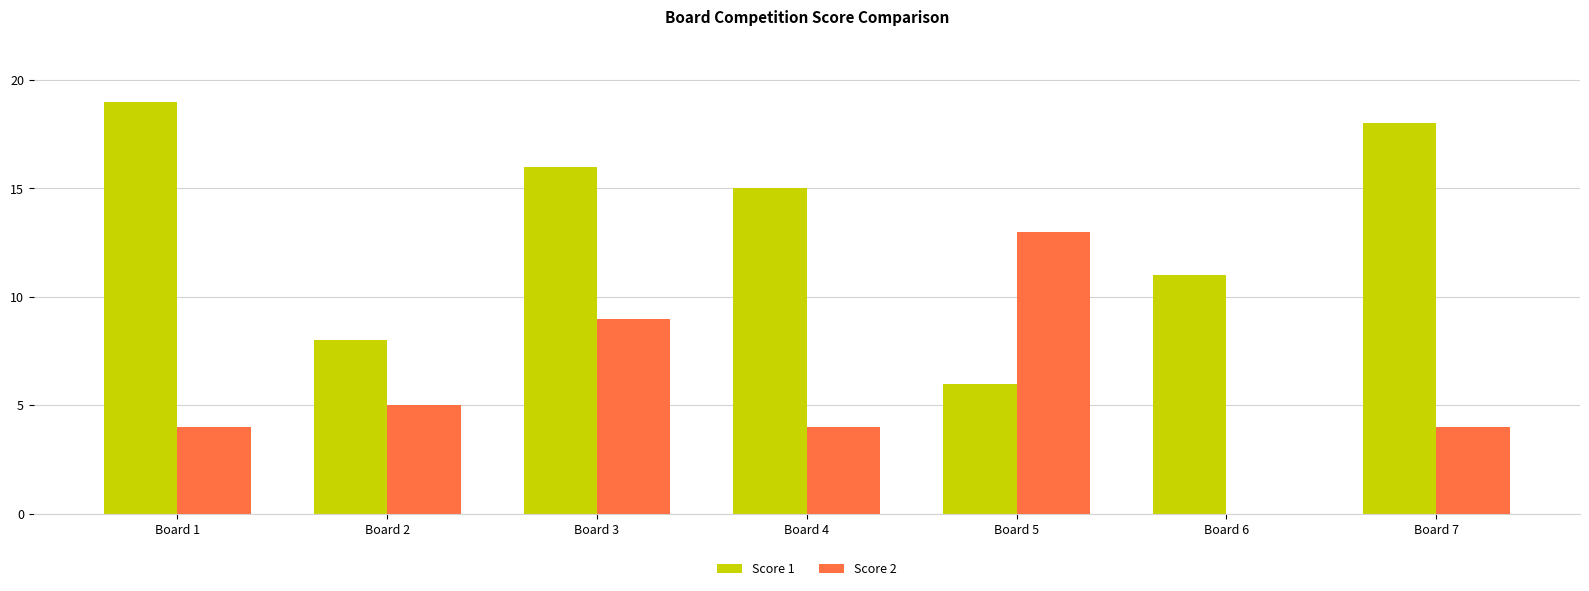

Reading left to right, list all the values displayed in this chart.

Score 1: Board 1=19	Board 2=8	Board 3=16	Board 4=15	Board 5=6	Board 6=11	Board 7=18
Score 2: Board 1=4	Board 2=5	Board 3=9	Board 4=4	Board 5=13	Board 6=0	Board 7=4